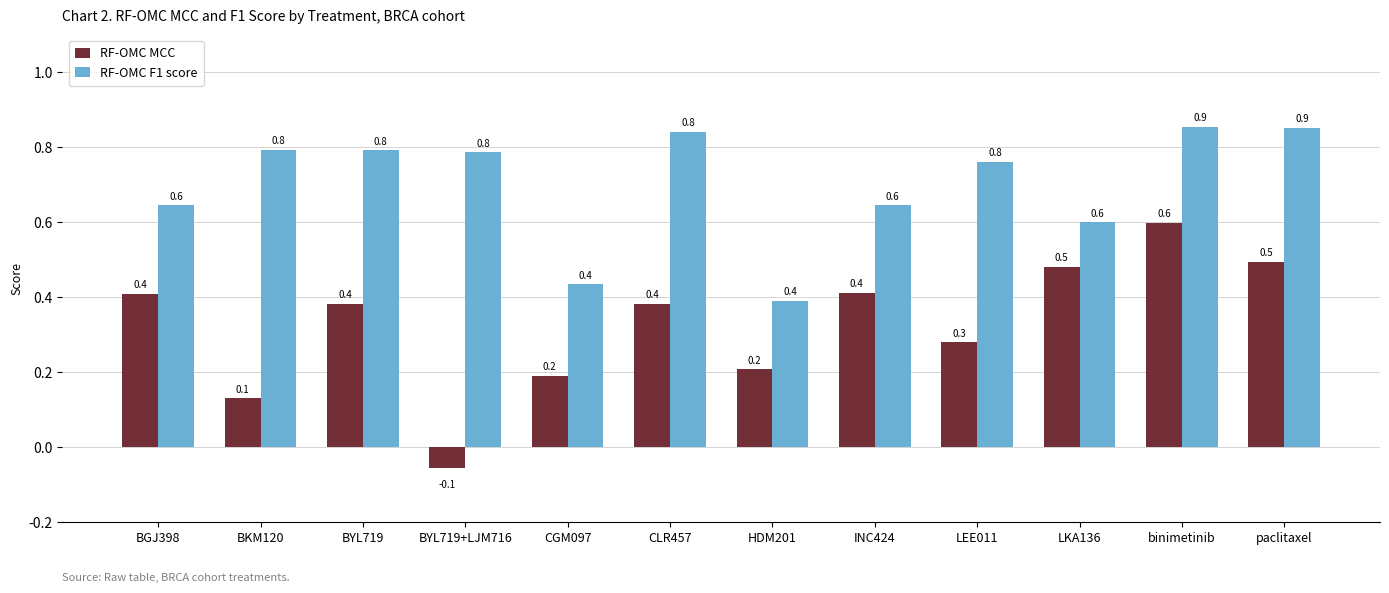

What are all the series names shown in the legend?

RF-OMC MCC, RF-OMC F1 score